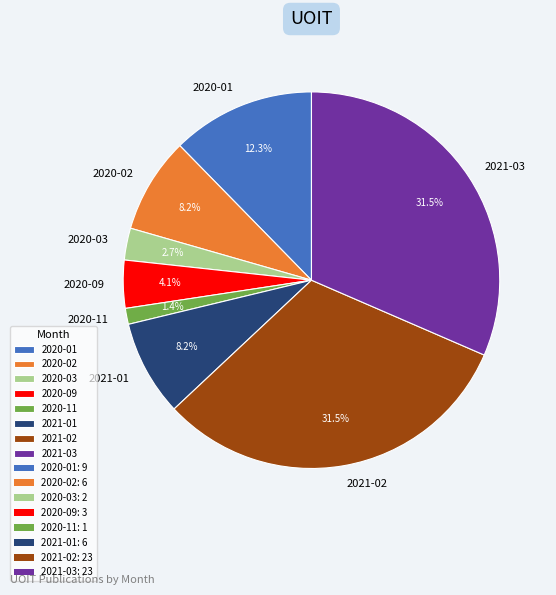

Is it true that 2020-02 is 8% of the pie?

True